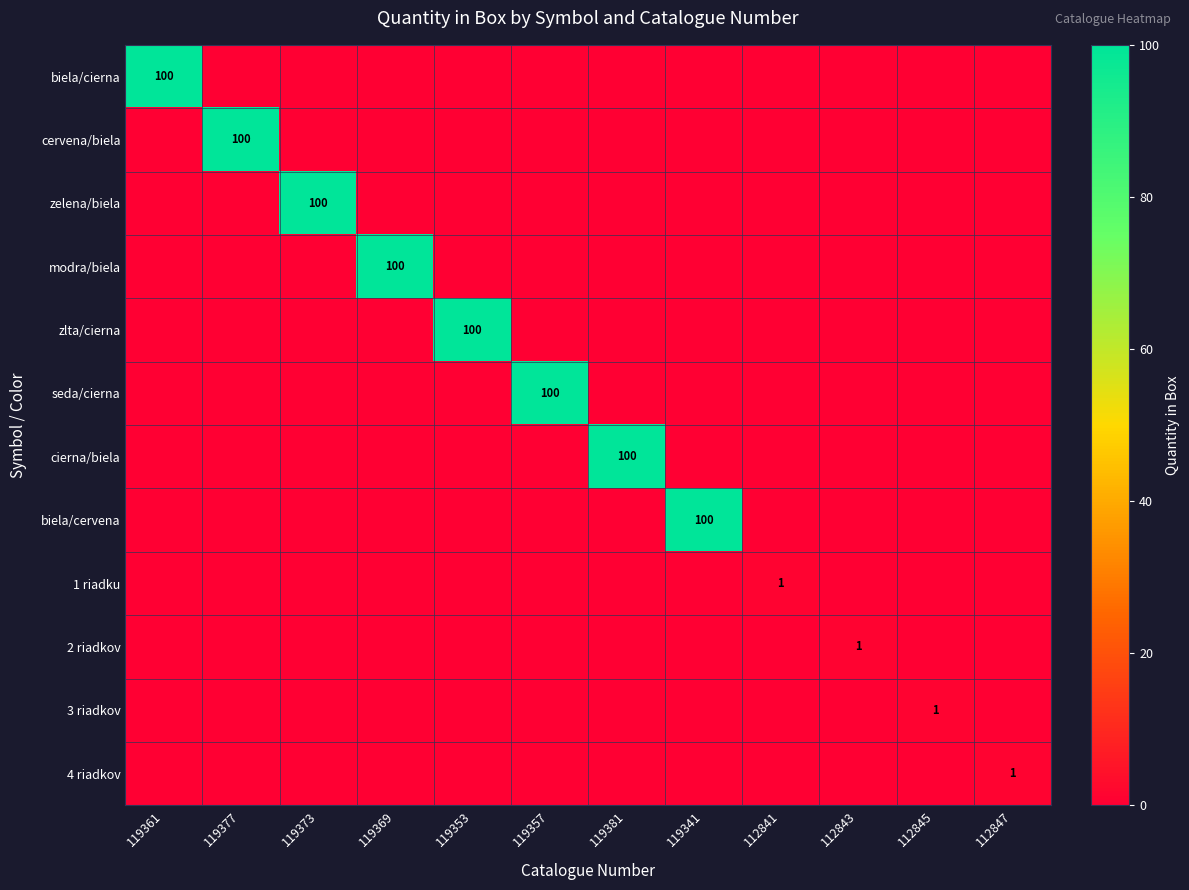

What is the difference between the maximum and minimum values in the zlta/cierna series?

100